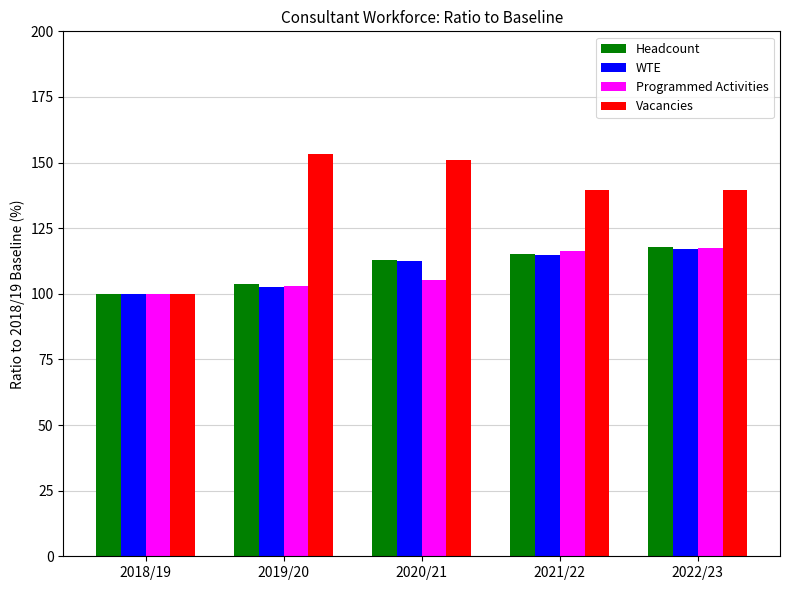

At which category does the chart reach its peak across all series?

2019/20